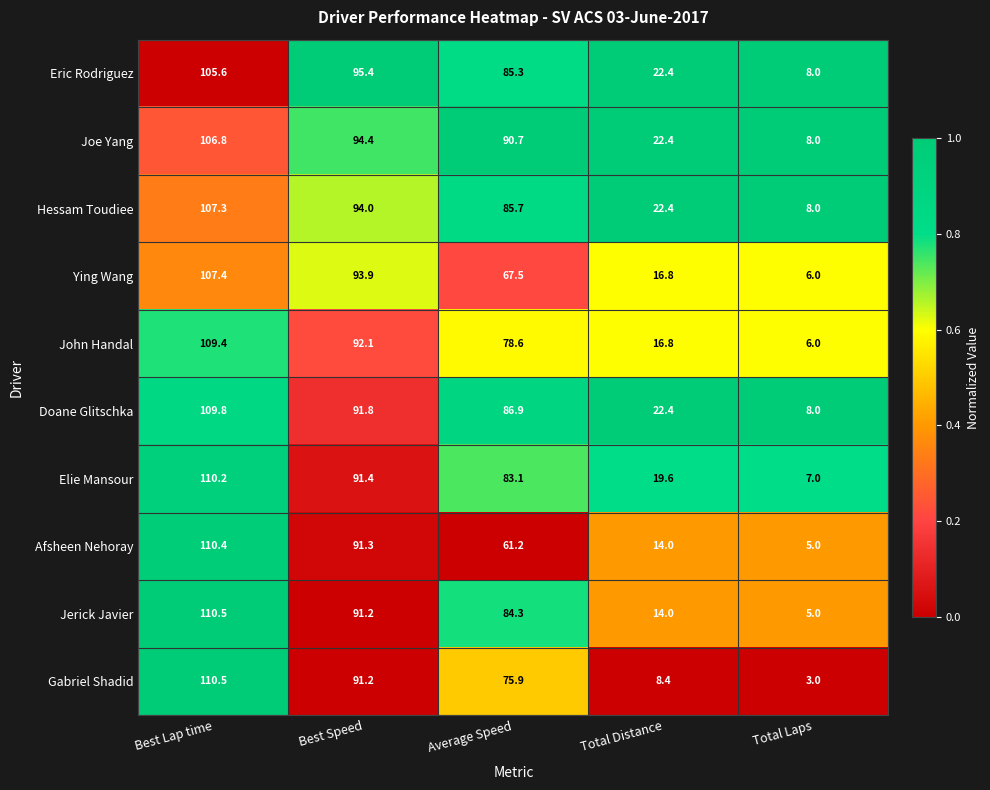

At which category does the chart reach its minimum across all series?

Total Laps